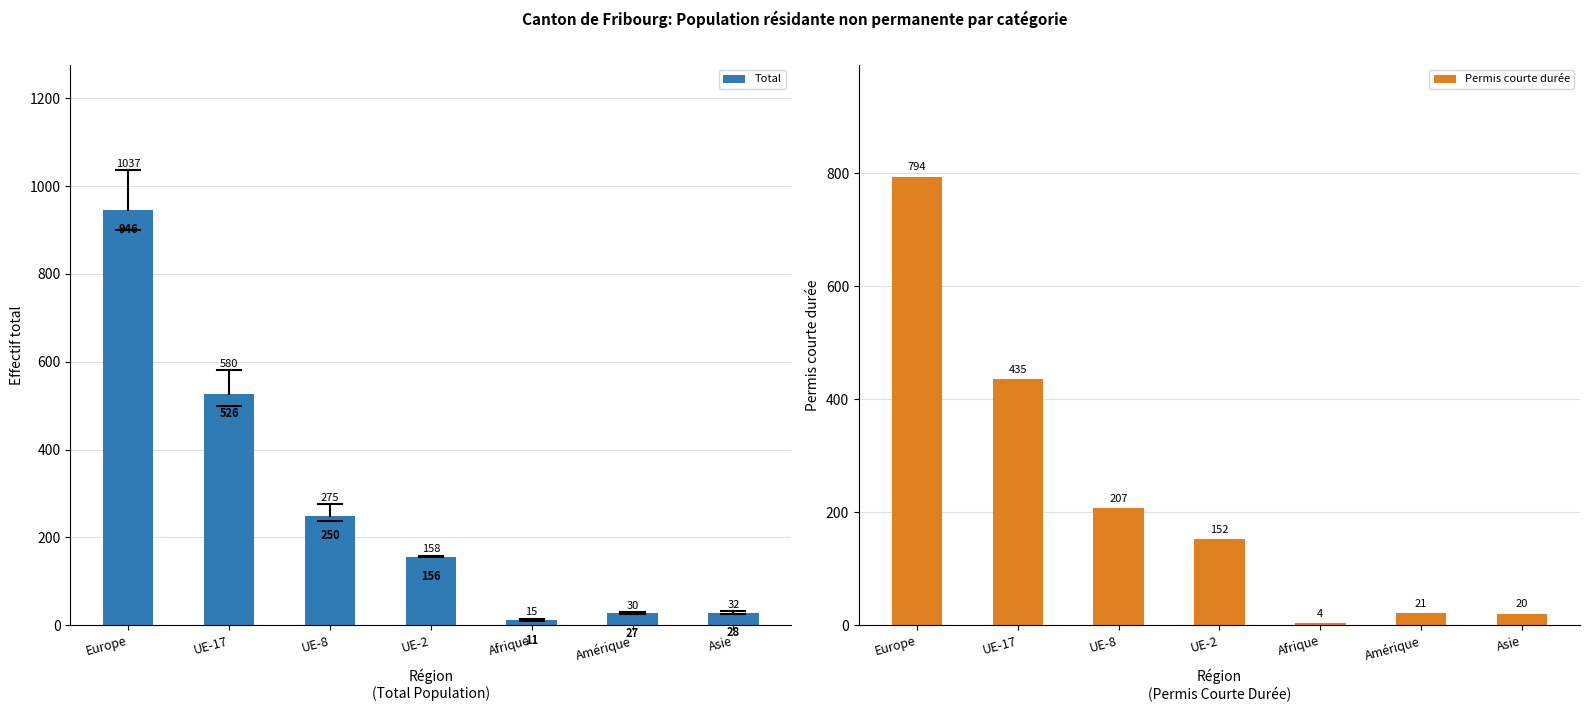

What is the difference between the maximum and minimum values in the Permis courte durée series?

790